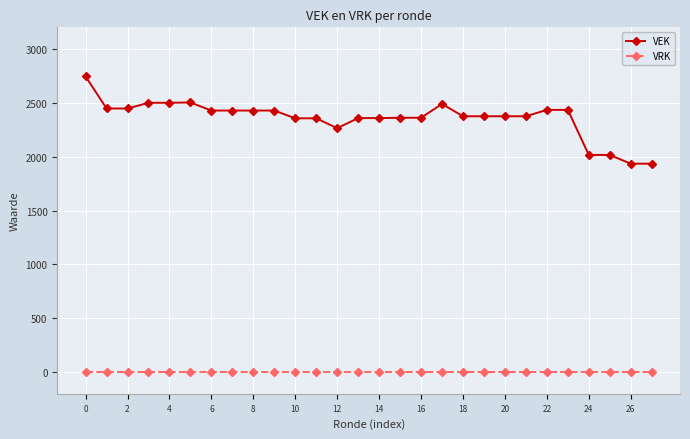

Rank the series by their average value, from lowest to highest.

VRK, VEK